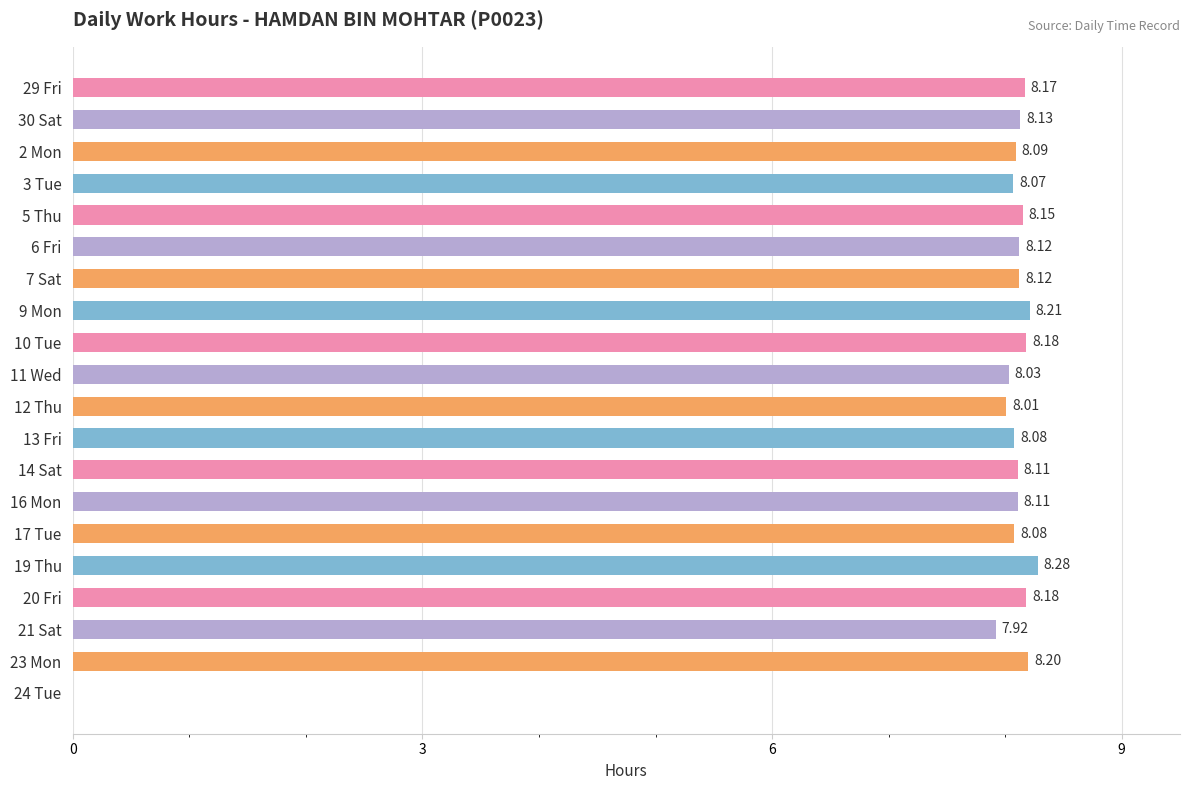

Count the number of categories in the chart.

20